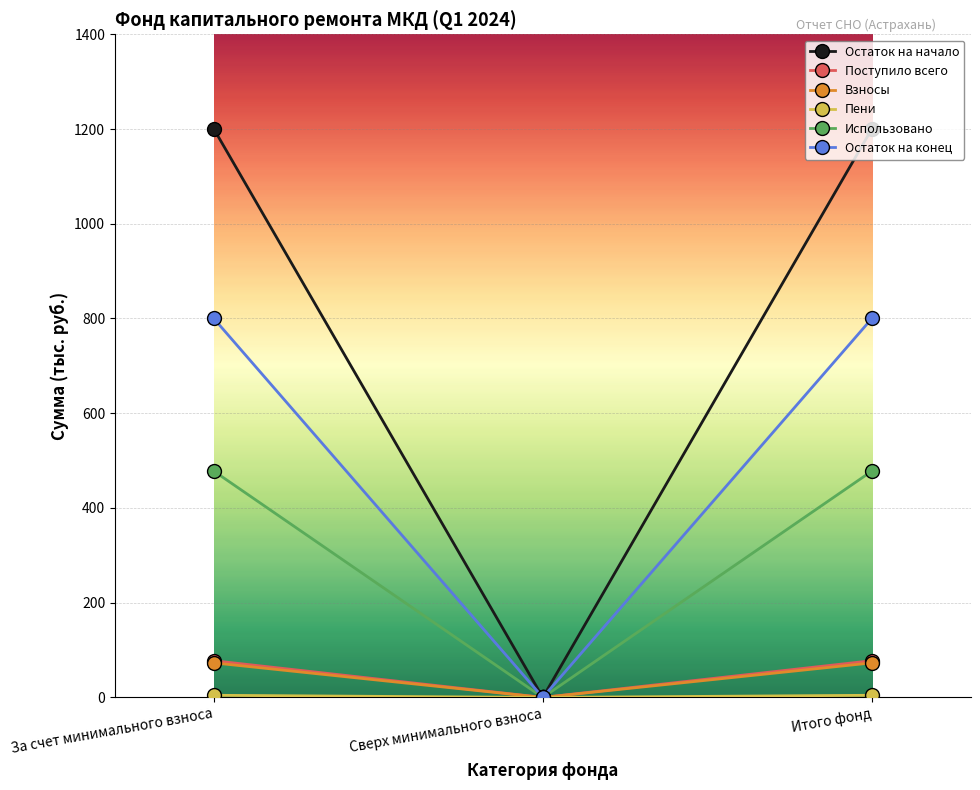

At how many categories does at least one series exceed 387?

2